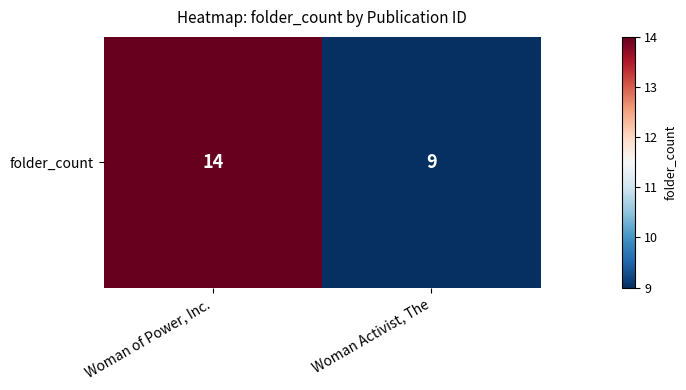

Between Woman of Power, Inc. and Woman Activist, The, which is larger?

Woman of Power, Inc.